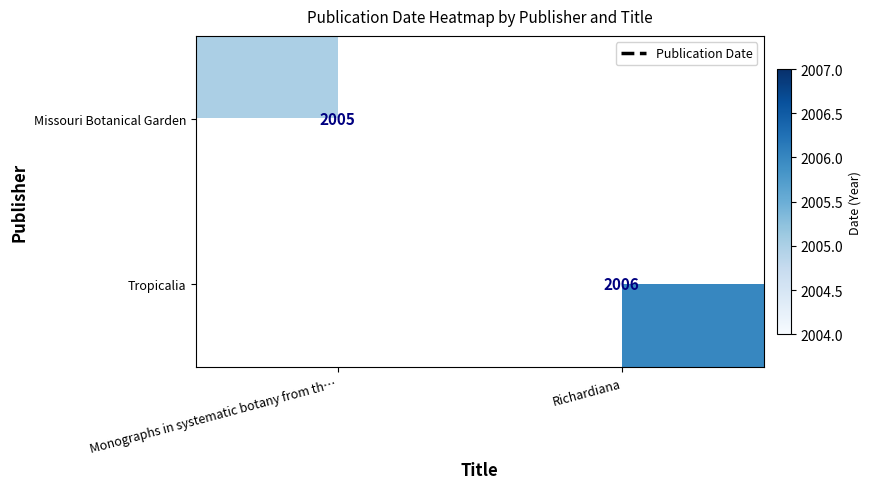

What is the sum of the Missouri Botanical Garden values at Monographs in systematic botany from th… and Richardiana?

2005